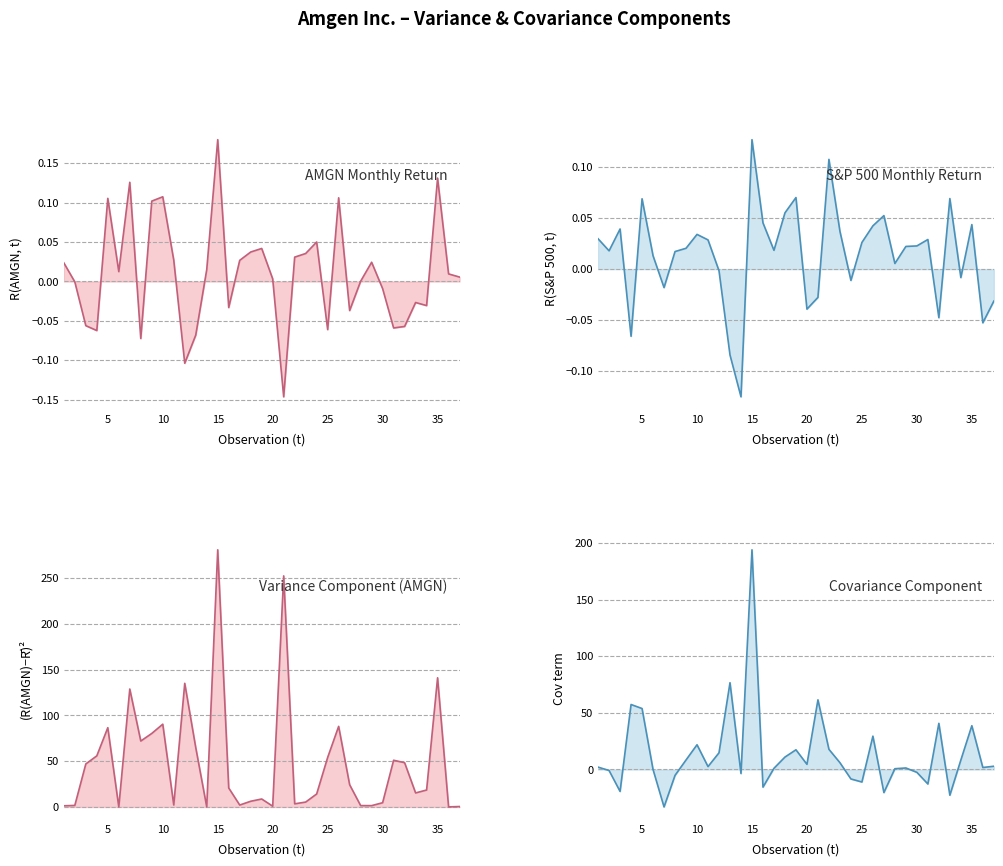

Which series changed the most between 31 and 37?

Var AMGN